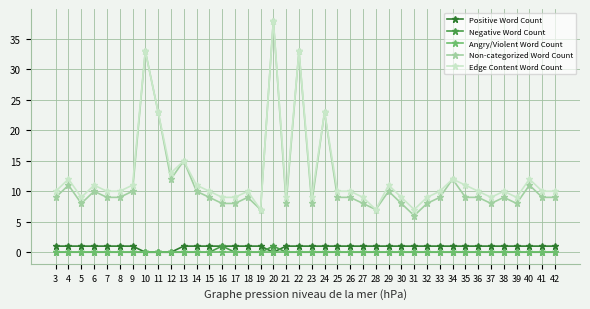

What is the difference between the second highest and second lowest values in the Positive Word Count series?

1